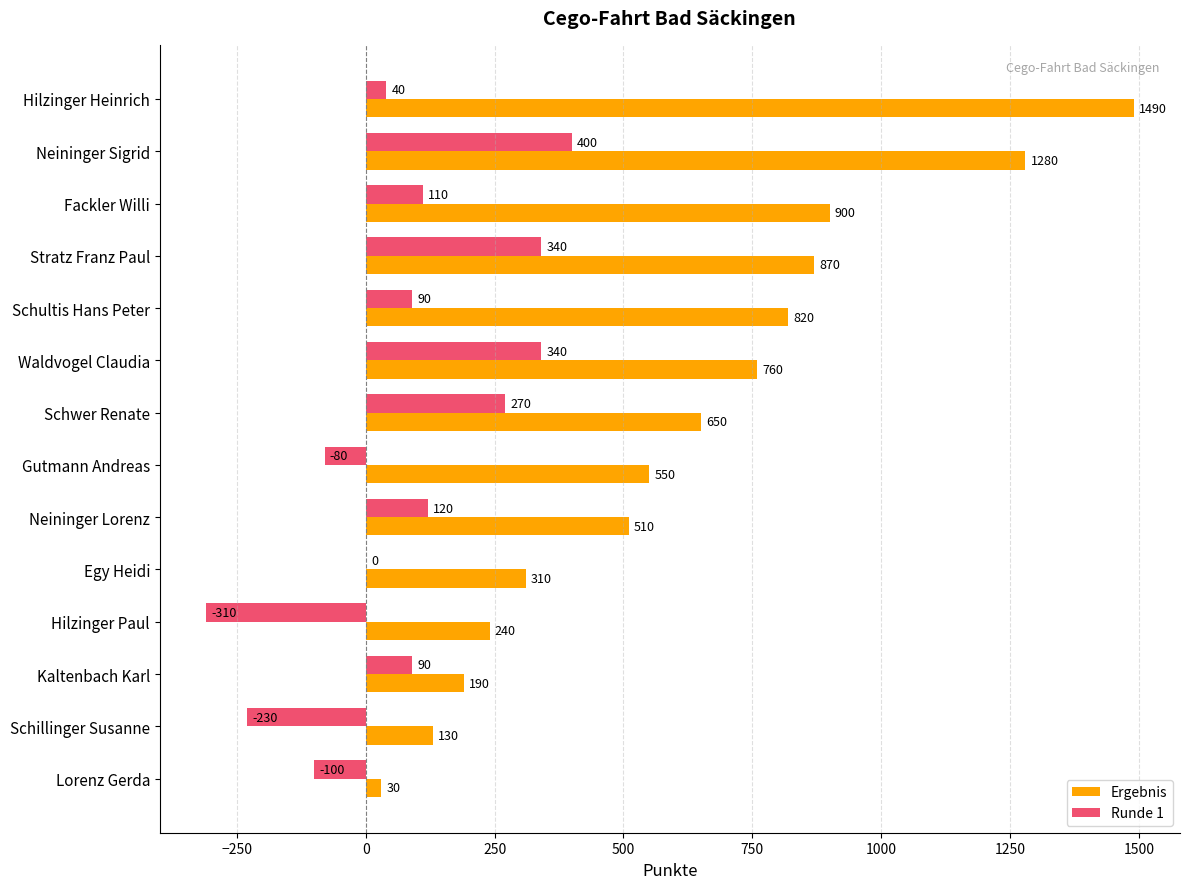

What is the sum of all Runde 1 values?

1080